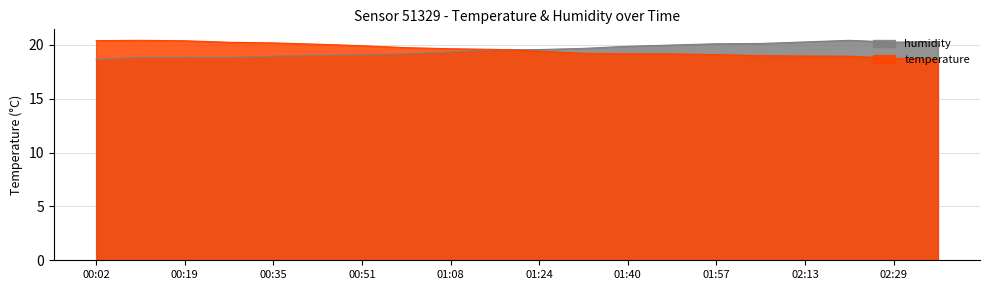

At how many categories does at least one series exceed 20?

12